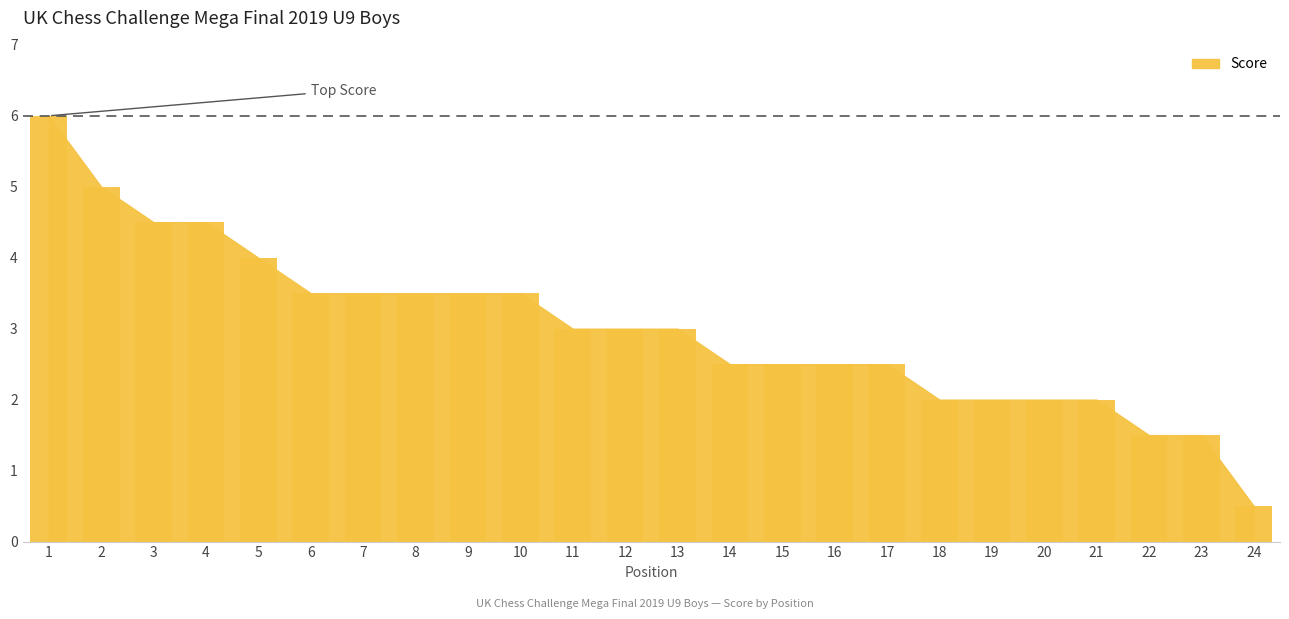

Reading left to right, list all the values displayed in this chart.

1=6.0	2=5.0	3=4.5	4=4.5	5=4.0	6=3.5	7=3.5	8=3.5	9=3.5	10=3.5	11=3.0	12=3.0	13=3.0	14=2.5	15=2.5	16=2.5	17=2.5	18=2.0	19=2.0	20=2.0	21=2.0	22=1.5	23=1.5	24=0.5